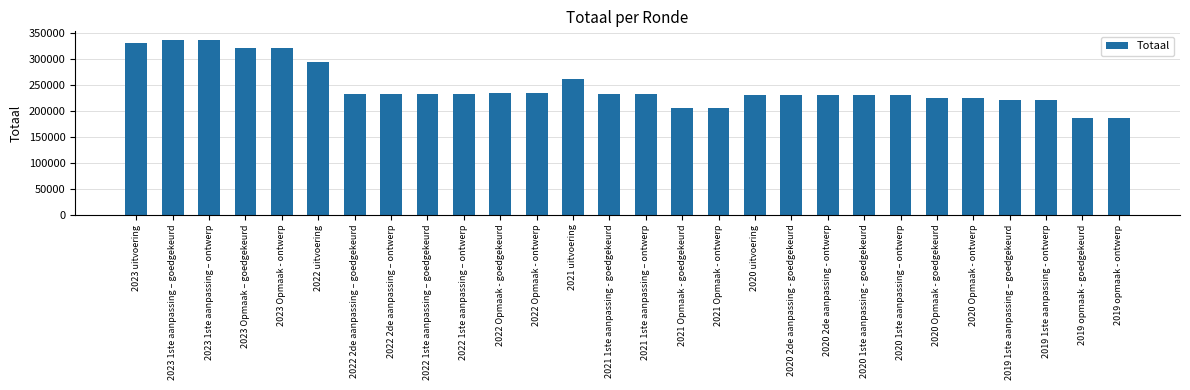

At which label is the value closest to 260546?

2021 uitvoering